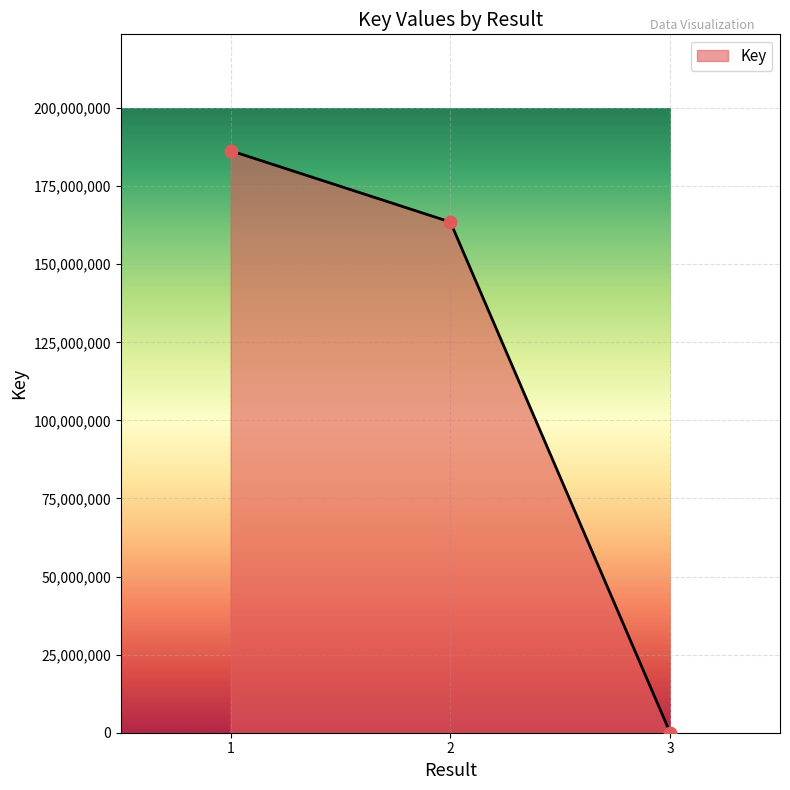

What is the ratio of the value at 1 to the value at 3?

46329.5